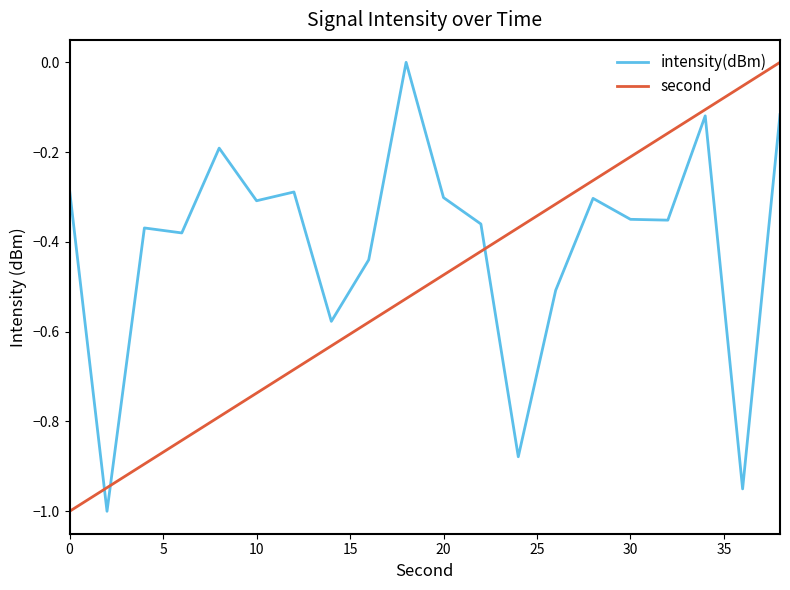

Rank the series by their average value, from highest to lowest.

intensity(dBm), second